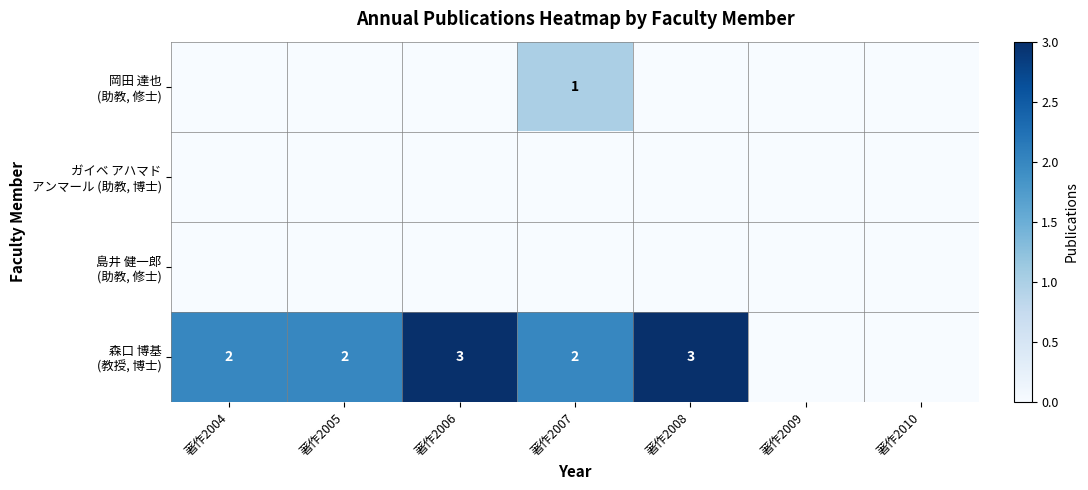

Which category has the highest value across all series?

著作2006